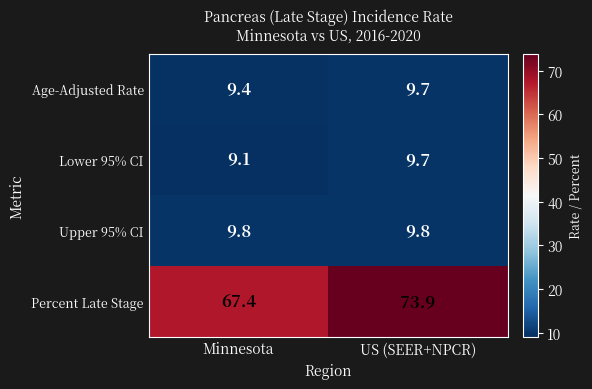

Reading left to right, list all the values displayed in this chart.

Age-Adjusted Rate: Minnesota=9.4	US (SEER+NPCR)=9.7
Lower 95% CI: Minnesota=9.1	US (SEER+NPCR)=9.7
Upper 95% CI: Minnesota=9.8	US (SEER+NPCR)=9.8
Percent Late Stage: Minnesota=67.4	US (SEER+NPCR)=73.9